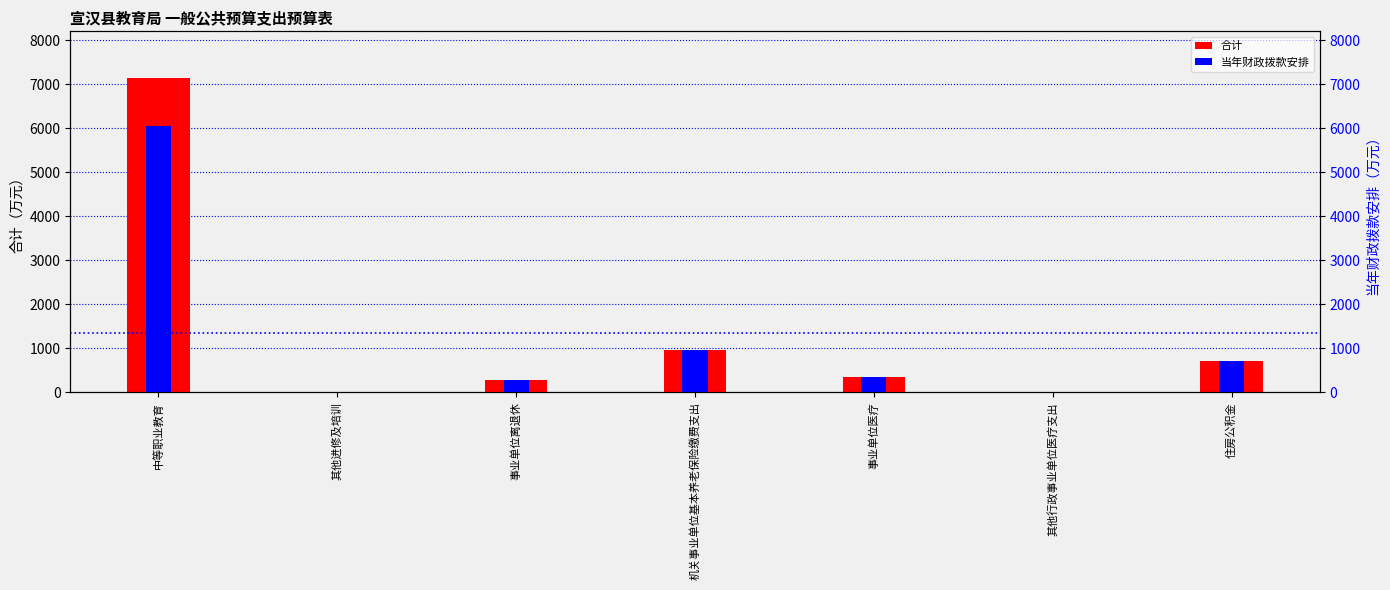

How many values in the 当年财政拨款安排 series exceed 356?

4